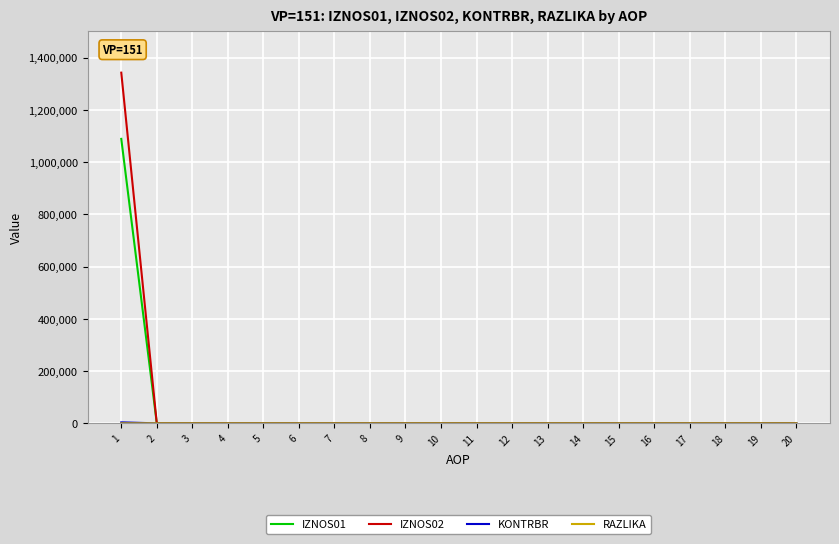

The value of IZNOS02 at 9 is 508149.7. True or false?

False